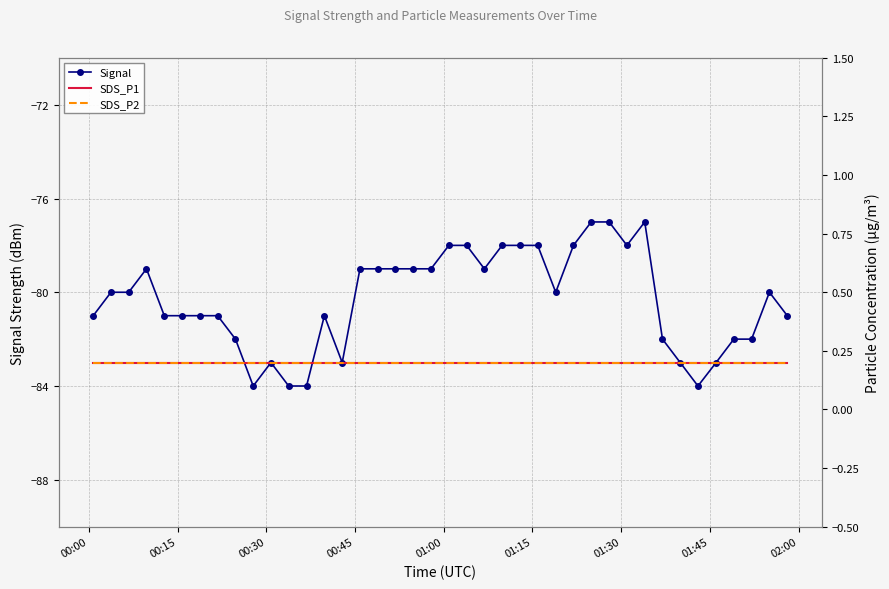

What is the value of the Signal point at the 34th from the left?

-83